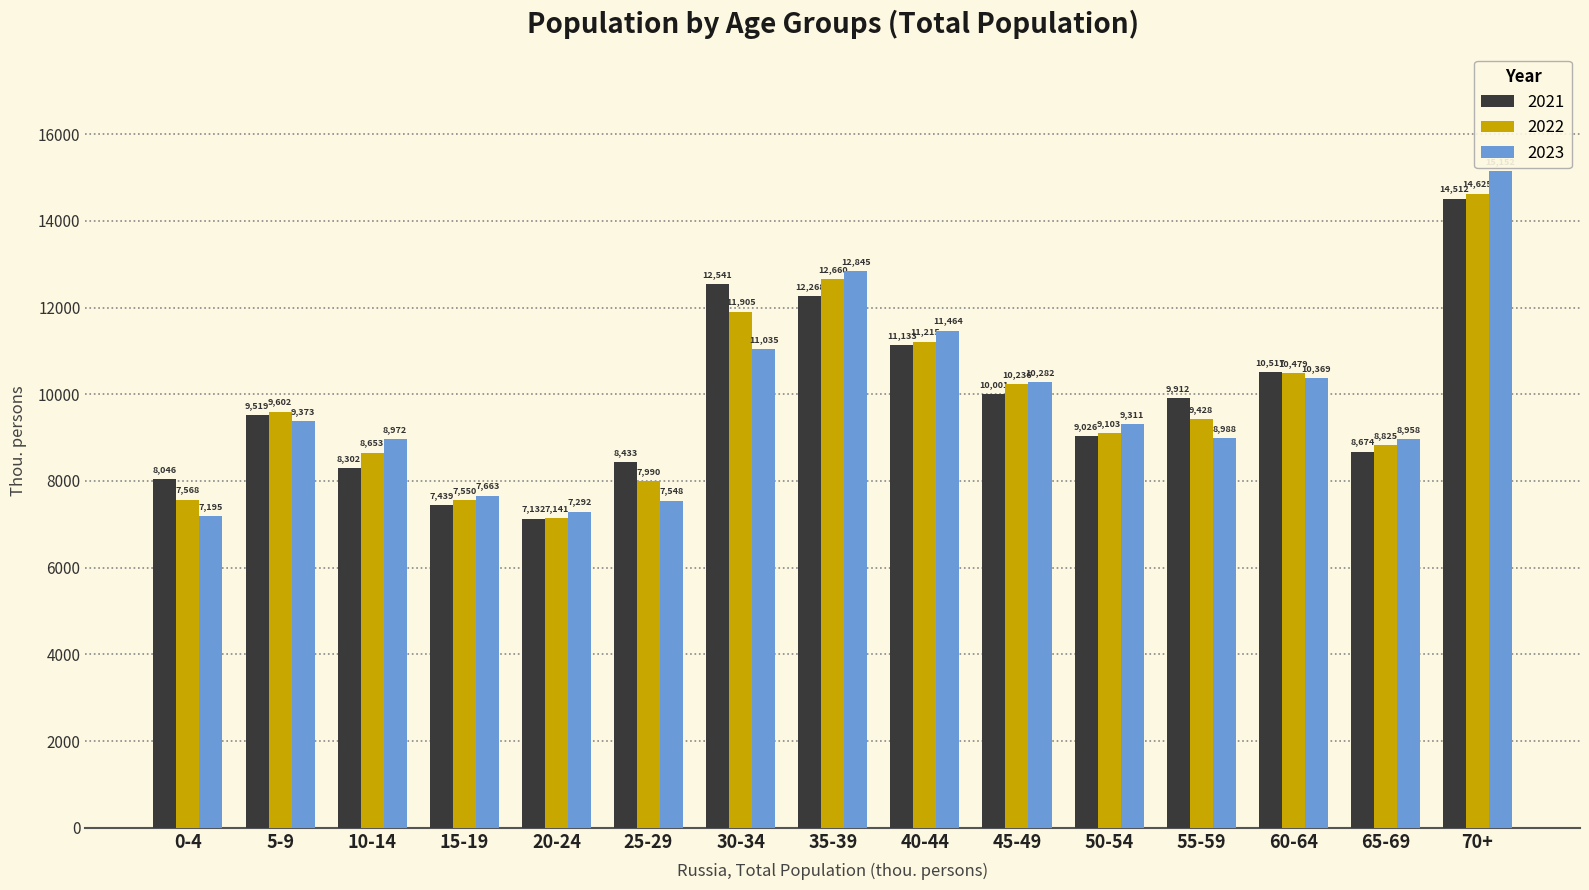

Between 15-19 and 40-44, which series saw the biggest shift?

2023